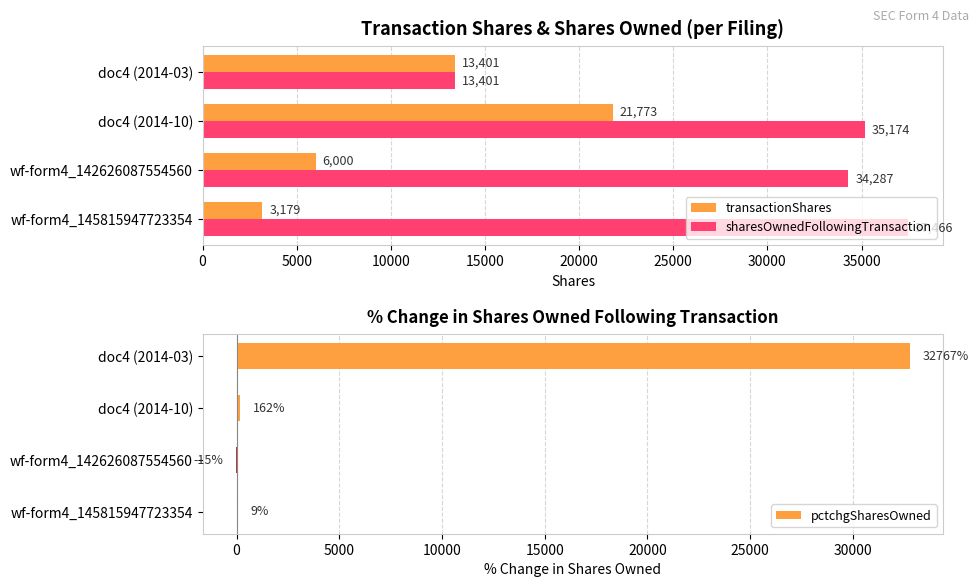

At how many categories does at least one series exceed 24906?

4